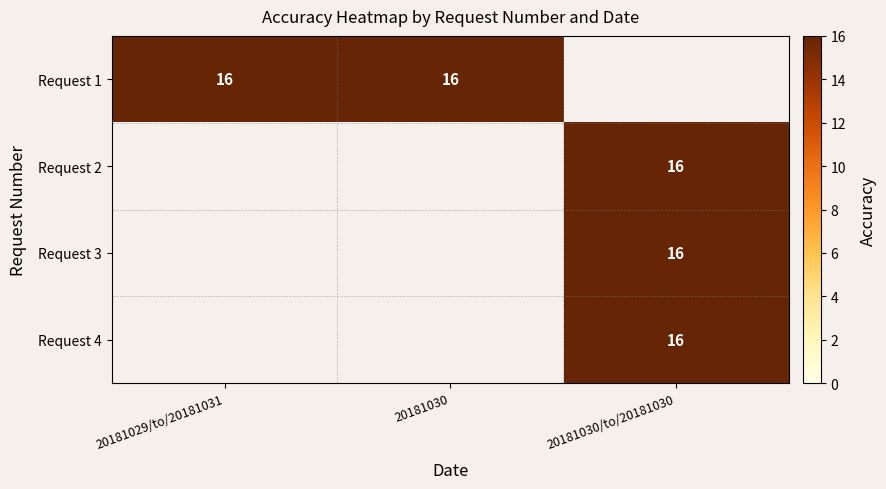

Rank the series at 20181030 from highest to lowest value.

1, 2, 3, 4